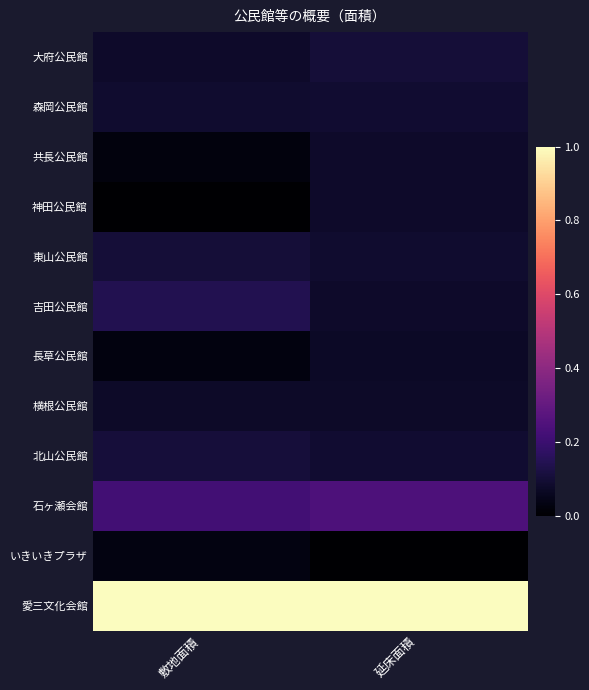

Reading right to left, what are all the values shown in this chart?

大府公民館: 延床面積=0.1	敷地面積=0.1
森岡公民館: 延床面積=0.1	敷地面積=0.1
共長公民館: 延床面積=0.1	敷地面積=0.0
神田公民館: 延床面積=0.1	敷地面積=0.0
東山公民館: 延床面積=0.1	敷地面積=0.1
吉田公民館: 延床面積=0.1	敷地面積=0.1
長草公民館: 延床面積=0.1	敷地面積=0.0
横根公民館: 延床面積=0.1	敷地面積=0.1
北山公民館: 延床面積=0.1	敷地面積=0.1
石ヶ瀬会館: 延床面積=0.2	敷地面積=0.2
いきいきプラザ: 延床面積=0.0	敷地面積=0.0
愛三文化会館: 延床面積=1.0	敷地面積=1.0